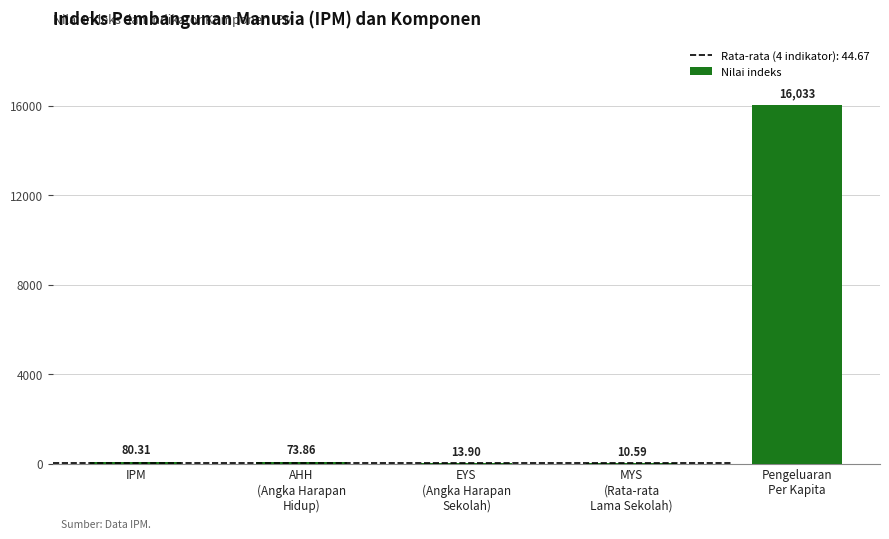

Where does the data first go above 73?

IPM